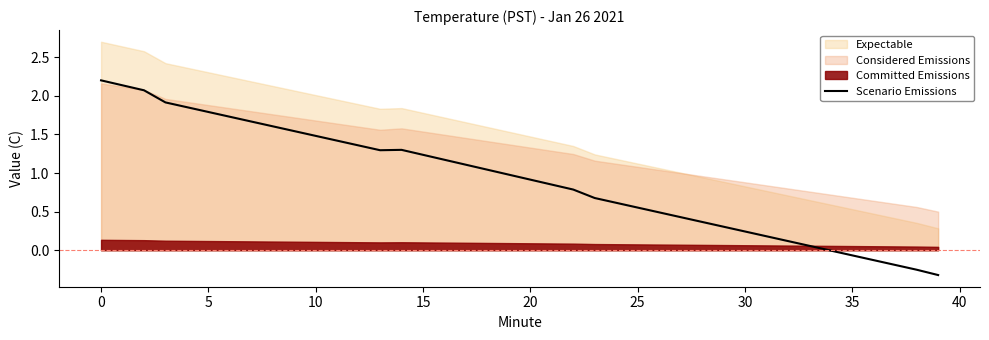

What is the average value?

0.9